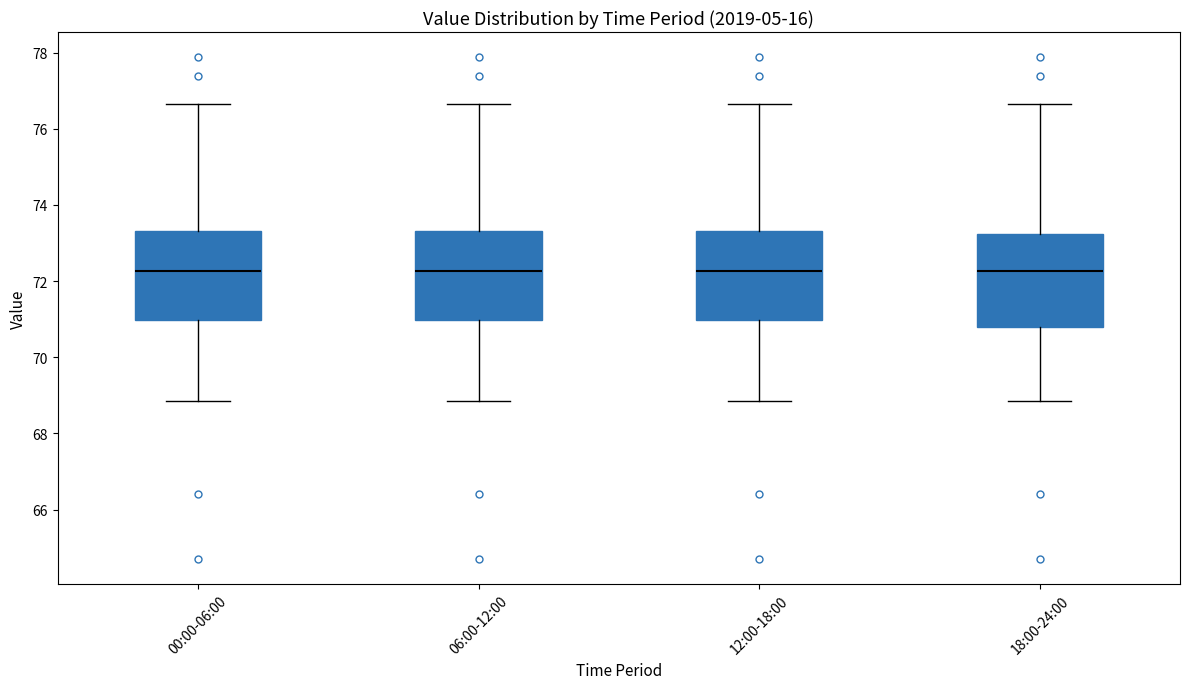

Where is the upper edge of the box for 00:00-06:00 on the y-axis? The values are not printed on the chart, so give them approximately, as read against the axis.

73.4